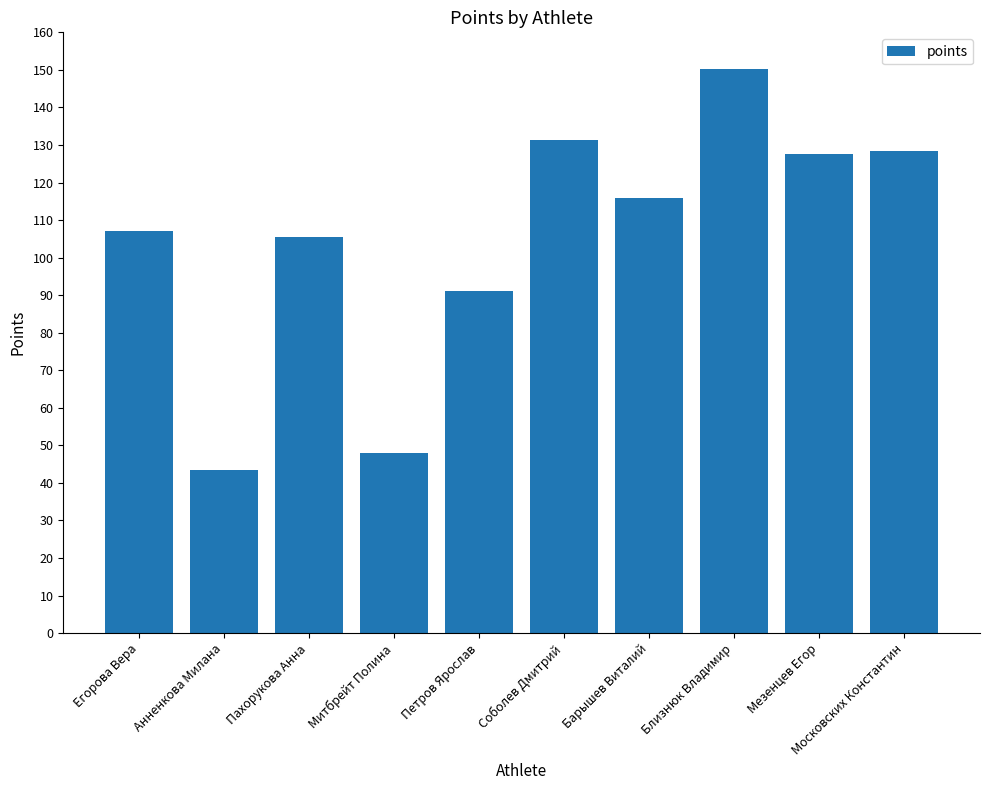

Are the bars grouped side by side (vs. stacked)?

No